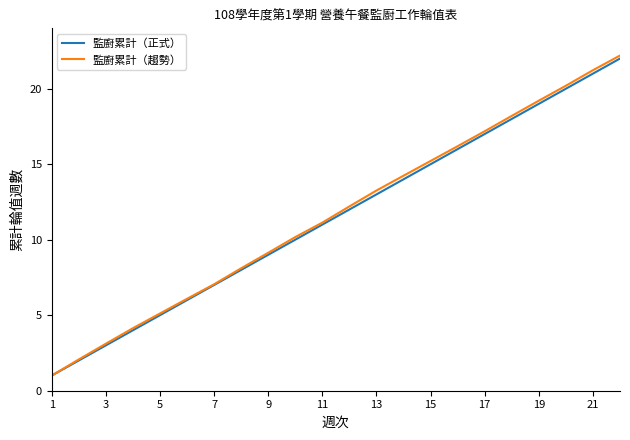

True or false: 監廚累計（趨勢） has more than 0 interior local peaks.

False